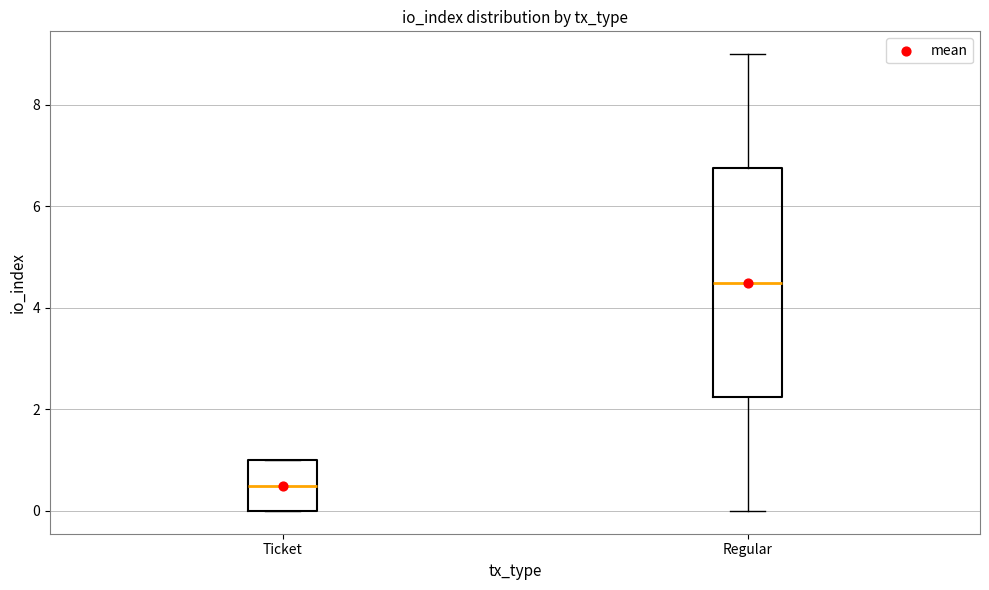

Which box's median line is the lowest?

Ticket